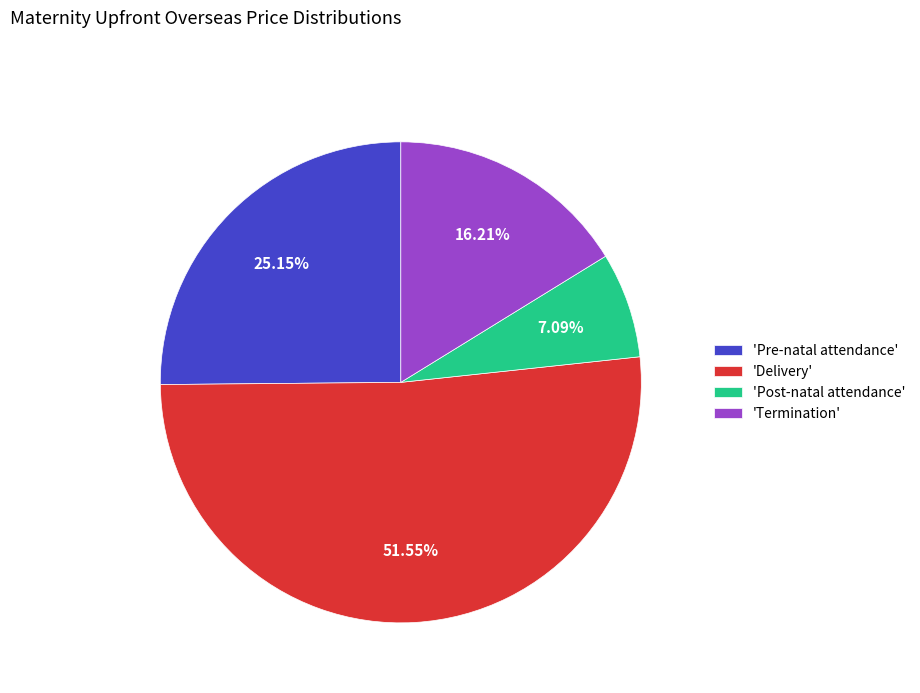

What is the smallest slice in the pie chart?

'Post-natal attendance'